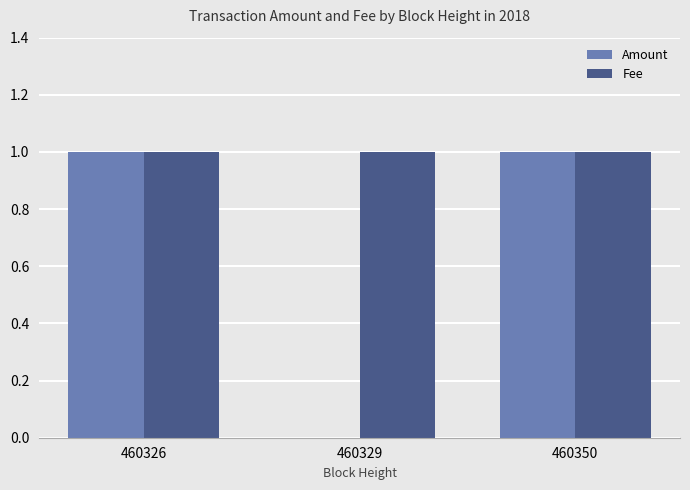

Reading left to right, list all the values displayed in this chart.

Amount: 1	0	1
Fee: 1	1	1